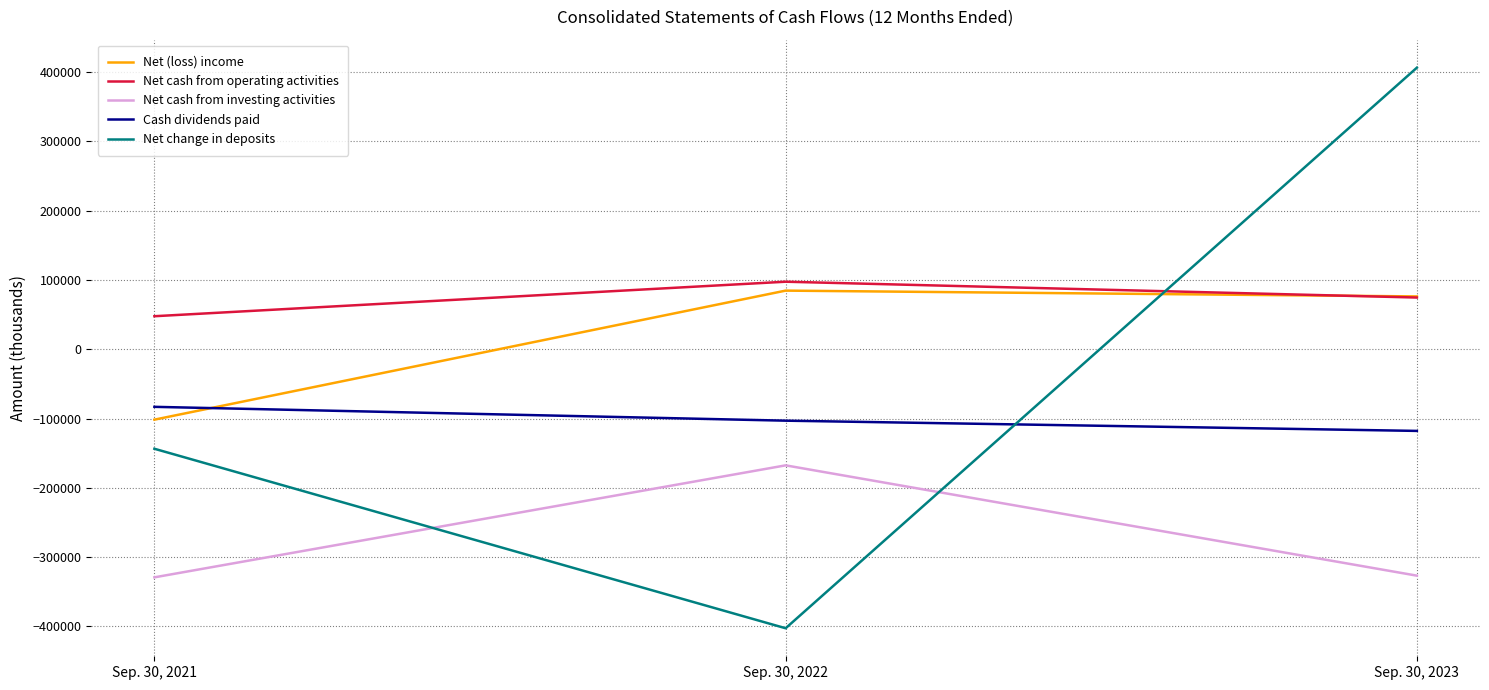

What is the maximum value shown in the chart?

405988